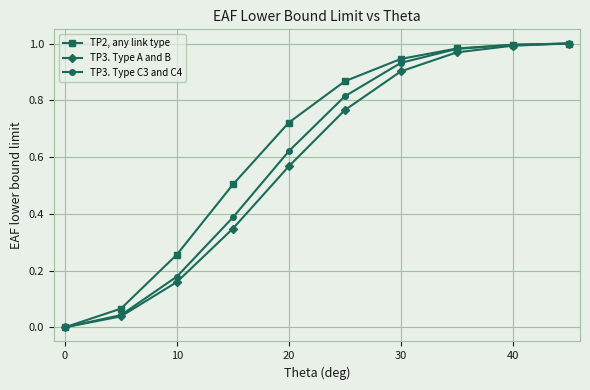

List the series in order of their overall mean, highest first.

TP2, any link type, TP3. Type C3 and C4, TP3. Type A and B